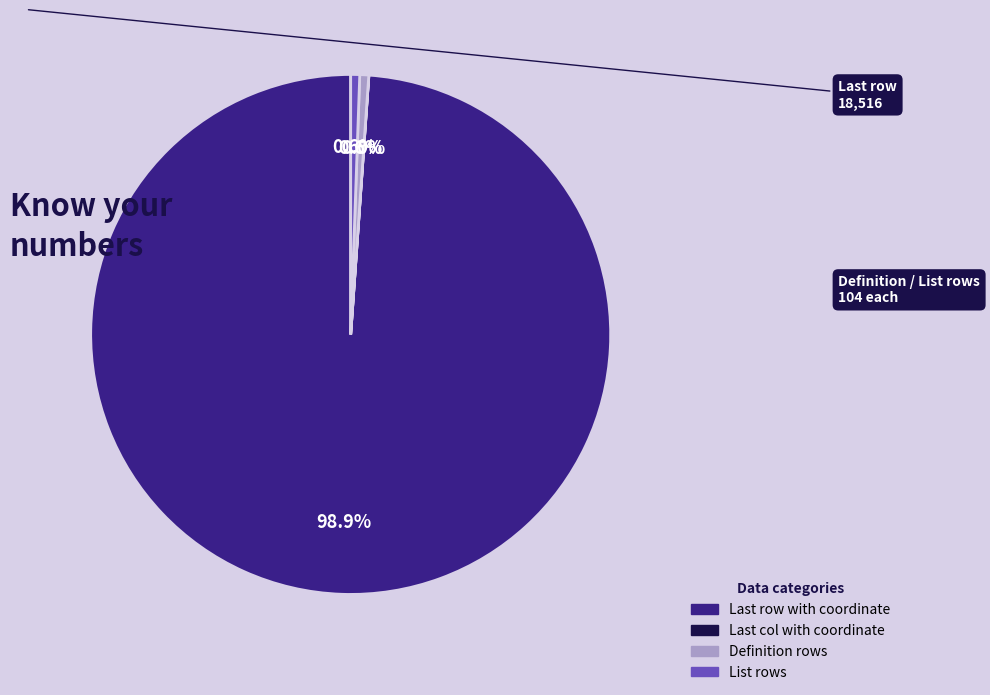

What is the largest slice in the pie chart?

Last row with coordinate